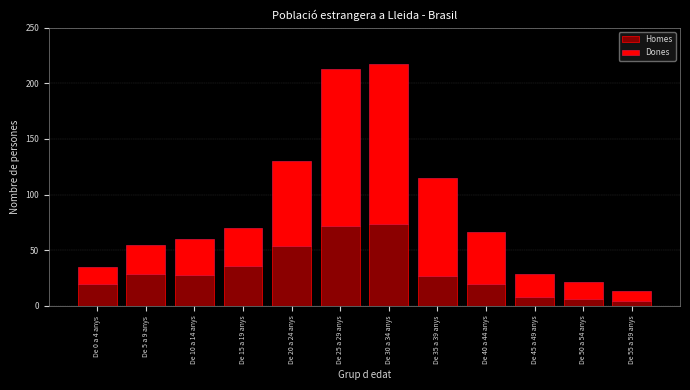

Reading right to left, list the values for the Homes series.

4	6	8	20	27	74	72	54	36	28	29	20